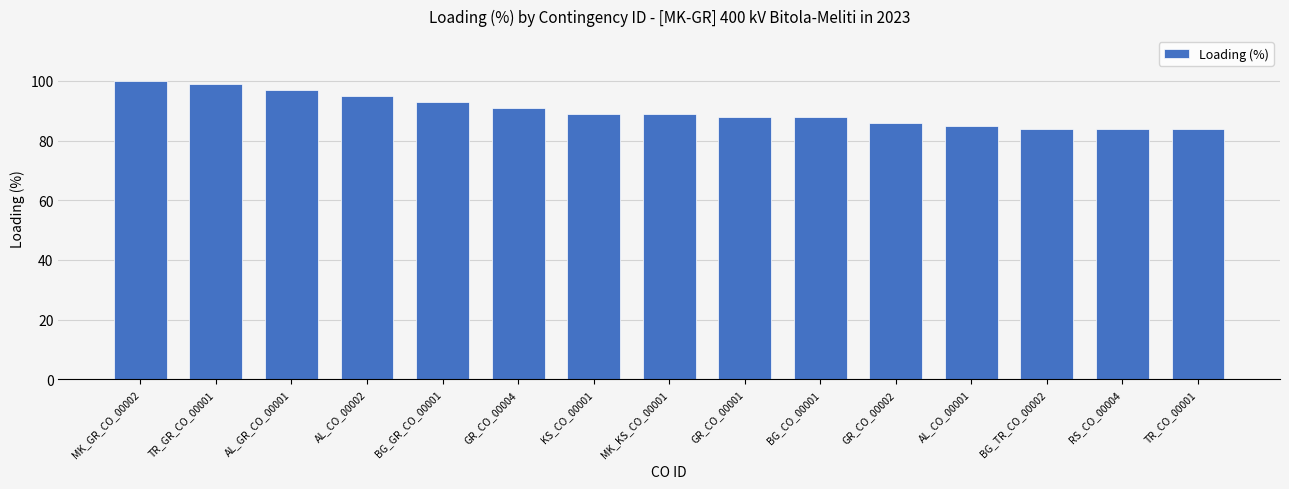

What is the label of the 5th bar from the right?

GR_CO_00002